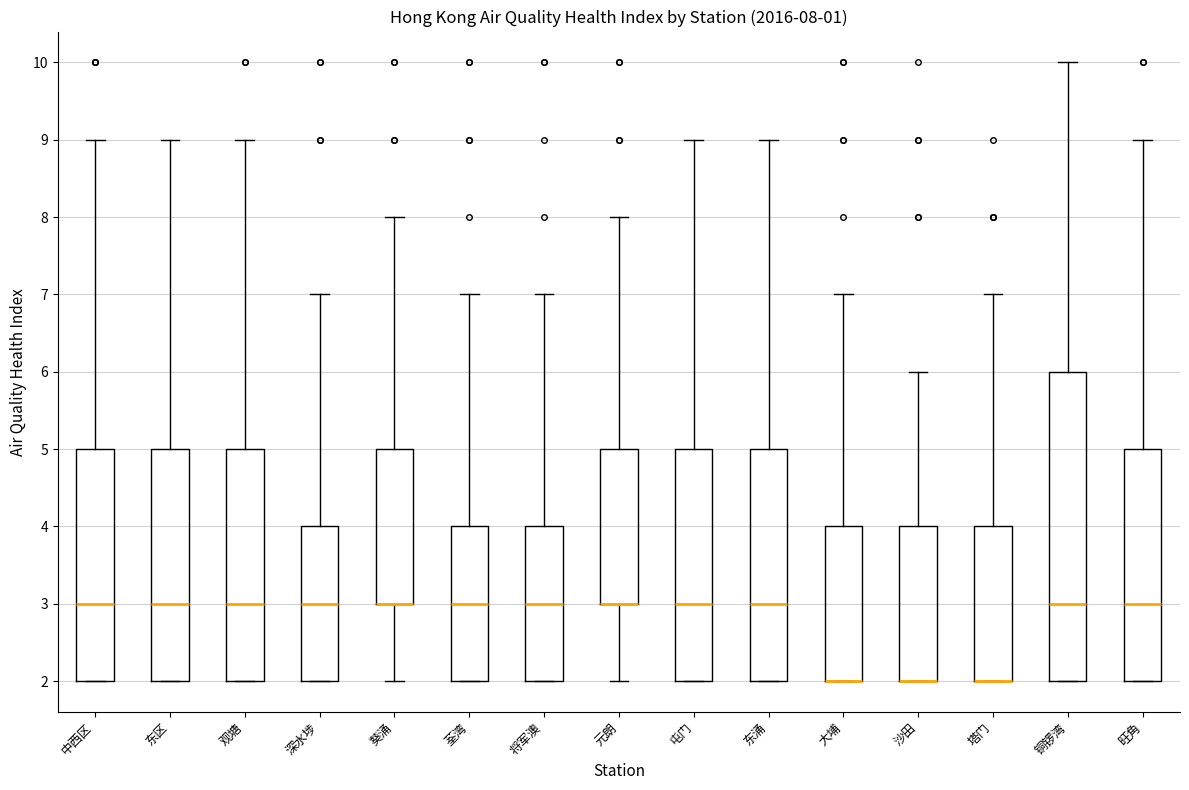

Comparing the boxes themselves (not the whiskers), which one is the tallest?

铜锣湾